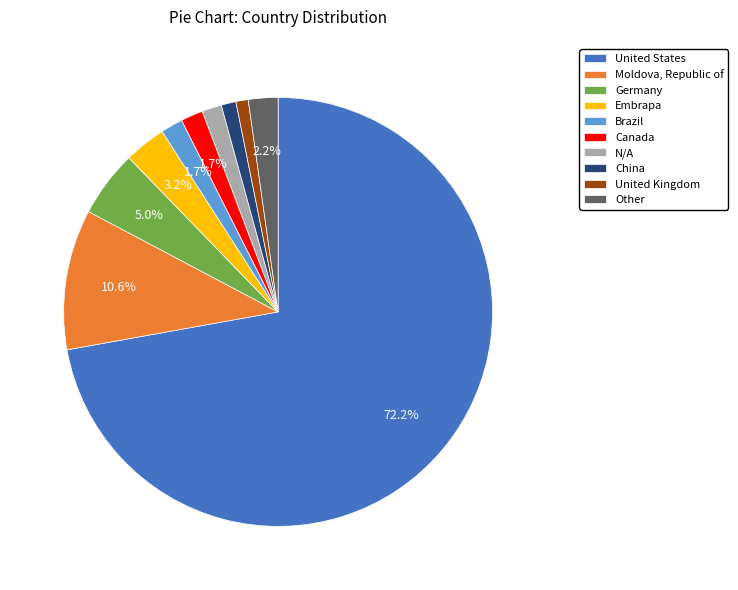

Does Brazil account for over 50% of the chart?

No